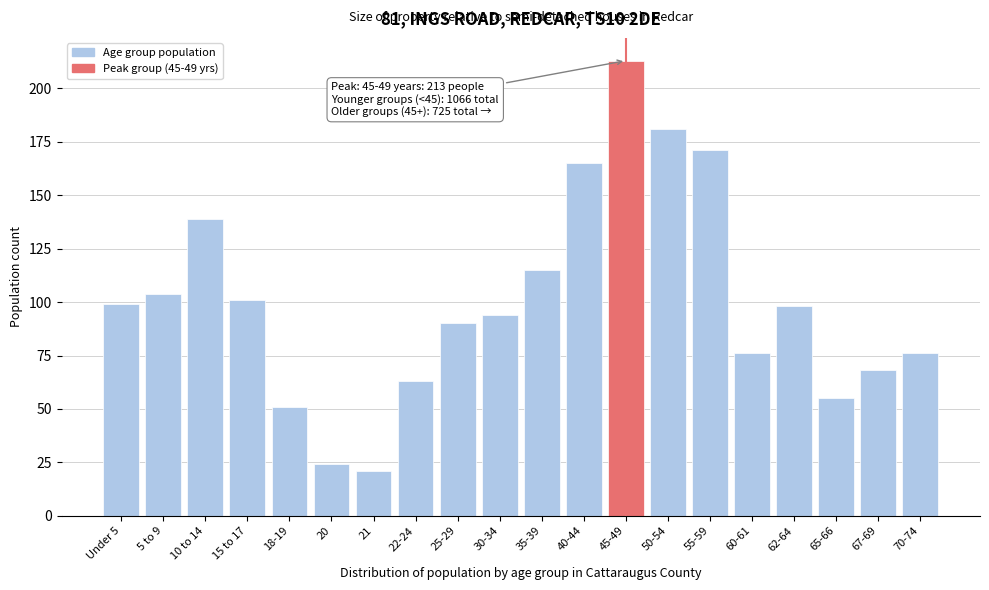

Reading left to right, extract all data points from this chart.

99	104	139	101	51	24	21	63	90	94	115	165	213	181	171	76	98	55	68	76